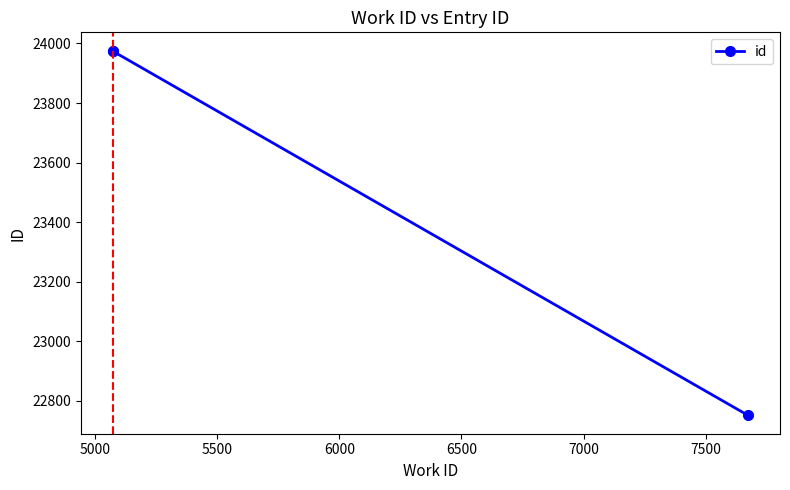

How many lines are shown in the chart?

1